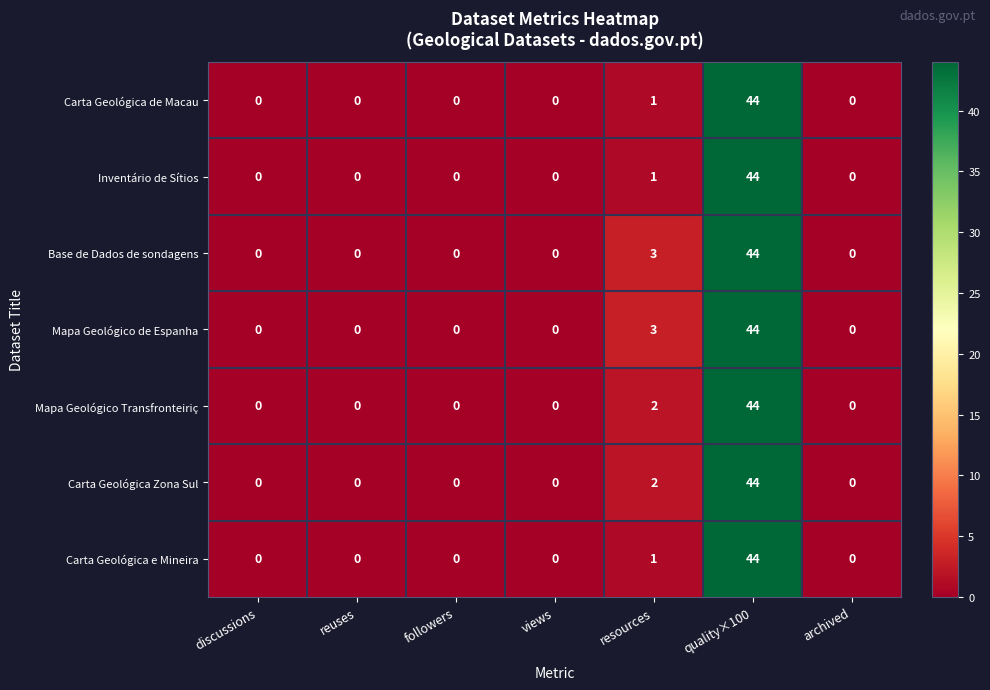

How many categories are shown in the chart?

7